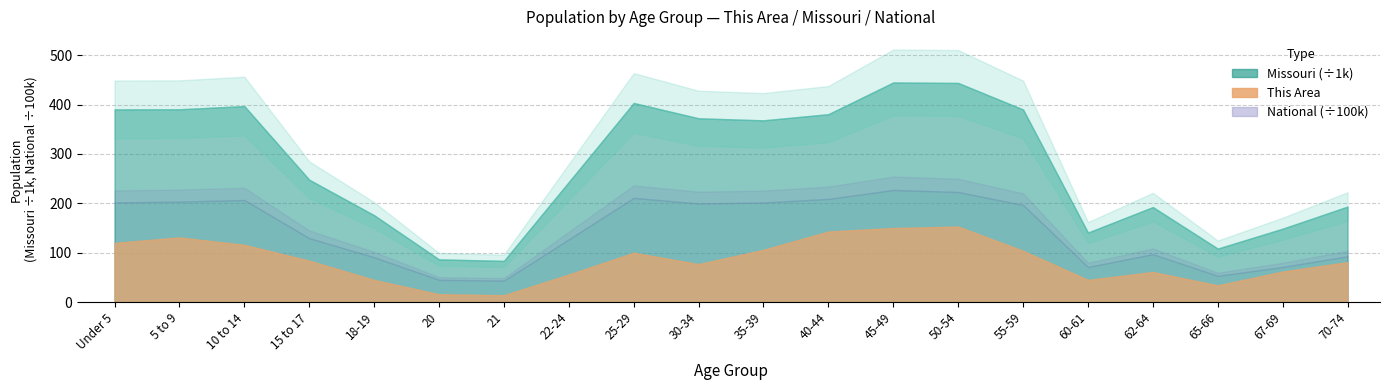

What is the difference between the Missouri values at 50-54 and 21?

360295